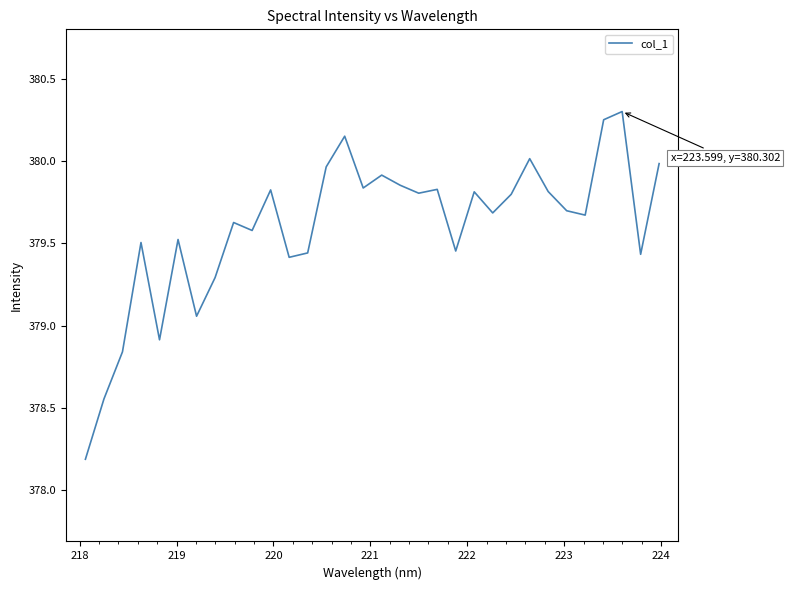

What is the difference between the maximum and minimum values?

2.1